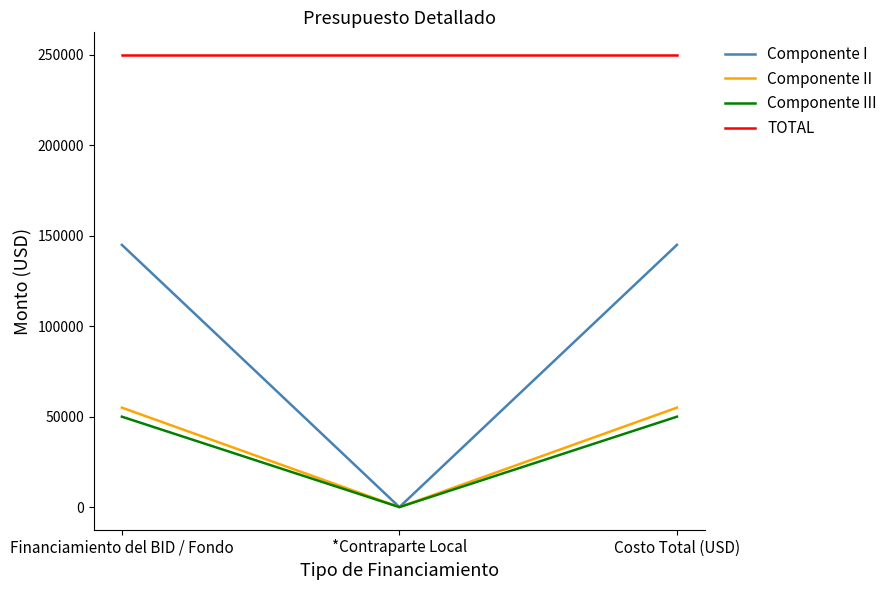

What position from the left is Financiamiento del BID / Fondo?

1